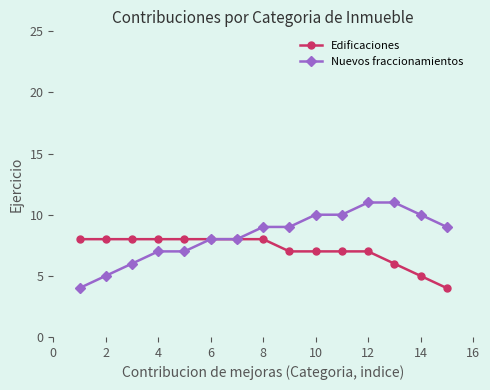

Which series has the largest total across all categories?

Nuevos fraccionamientos